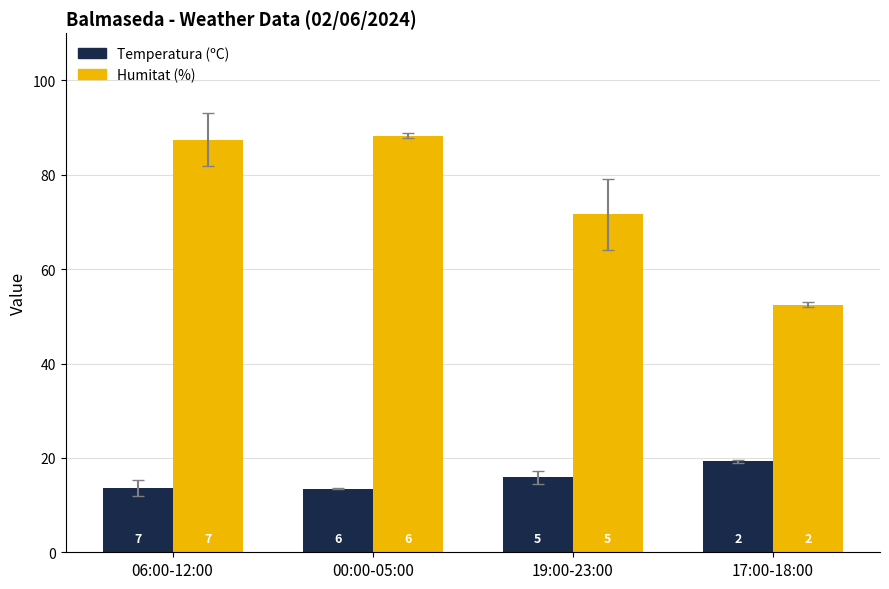

Are the bars grouped side by side (vs. stacked)?

Yes